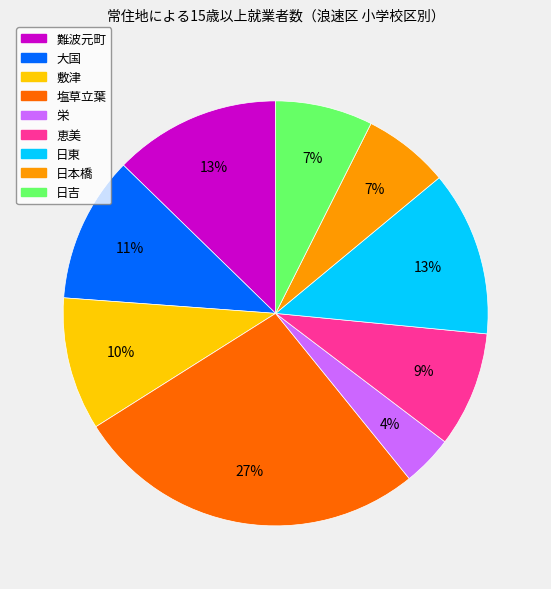

How many segments does this pie chart have?

9